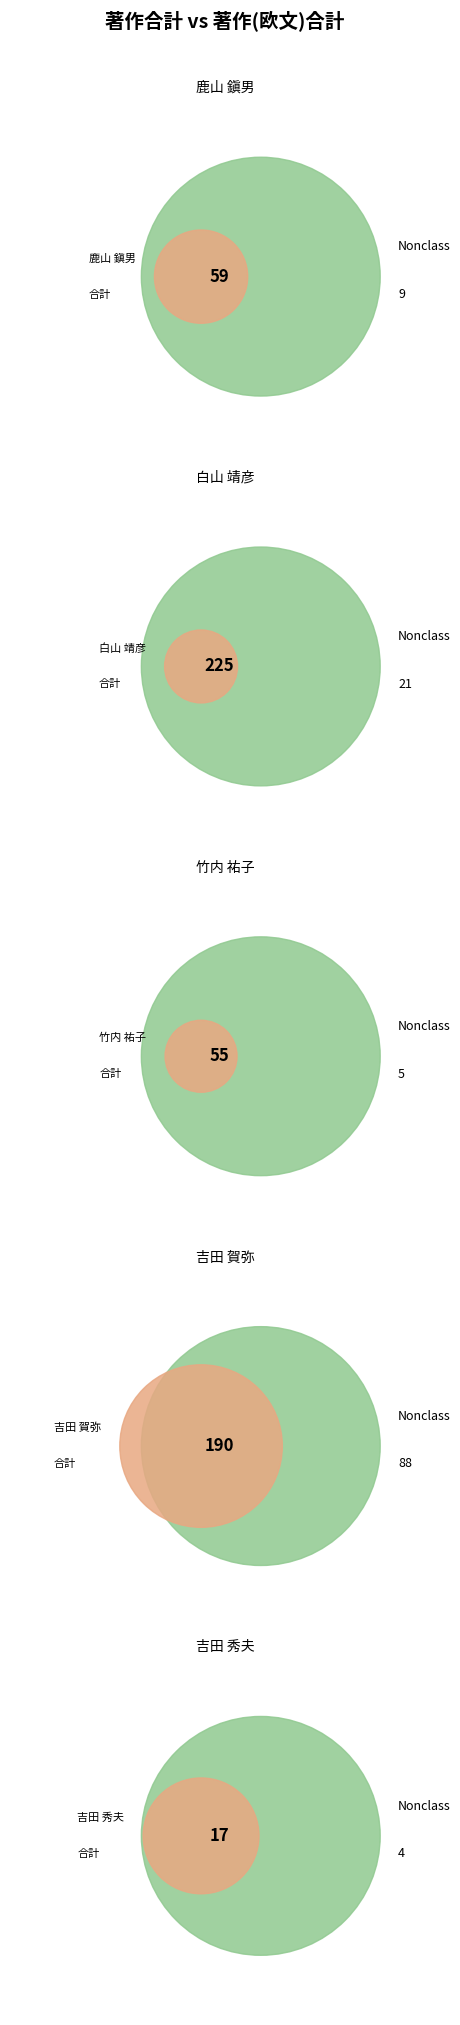

Rank the series by their maximum value, from highest to lowest.

著作合計, 著作(欧文)合計